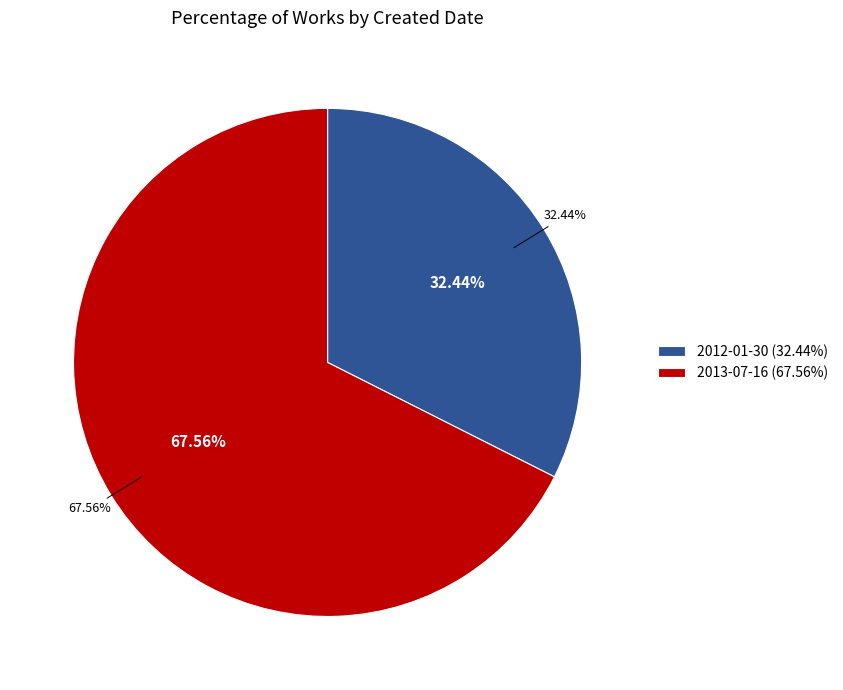

How many slices are in this pie chart?

2